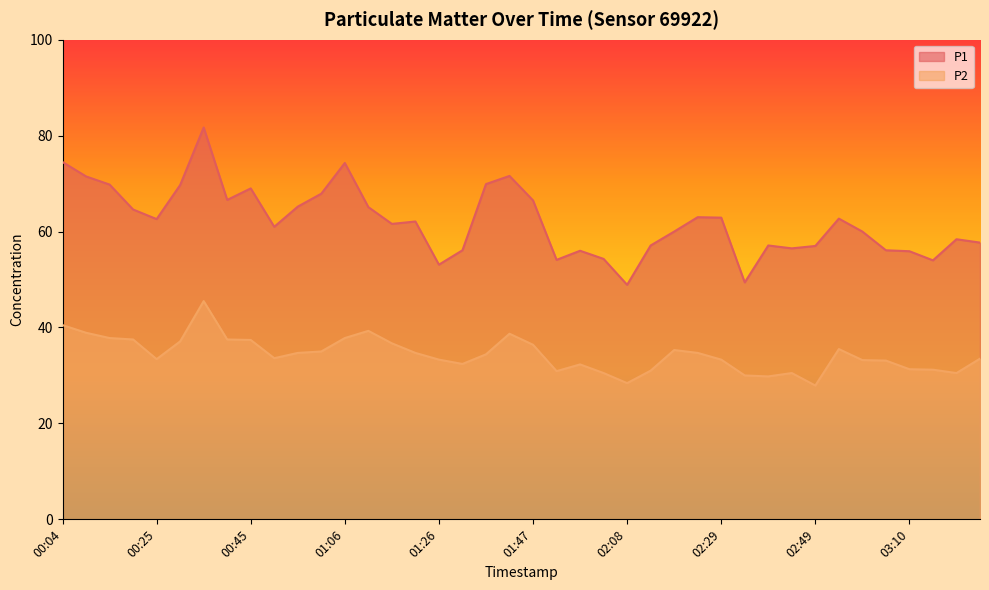

What are all the series names shown in the legend?

P1, P2